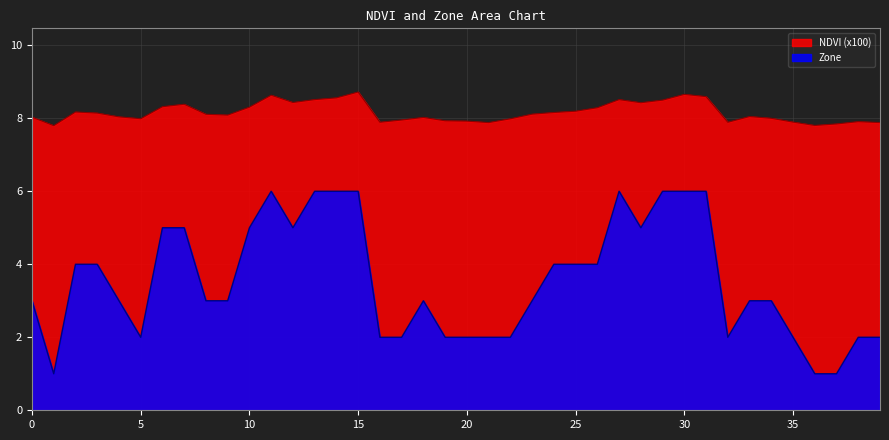

Which series has the widest spread of values?

Zone